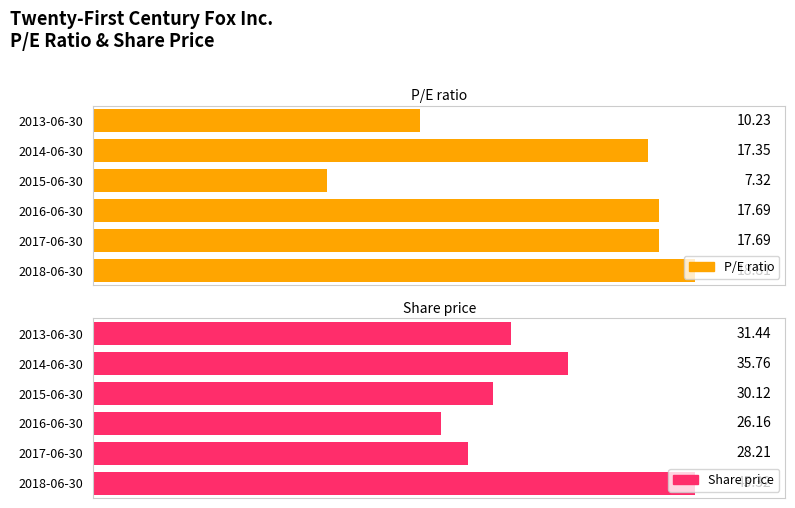

The value of Share price at 2015-06-30 is 19.1. True or false?

False